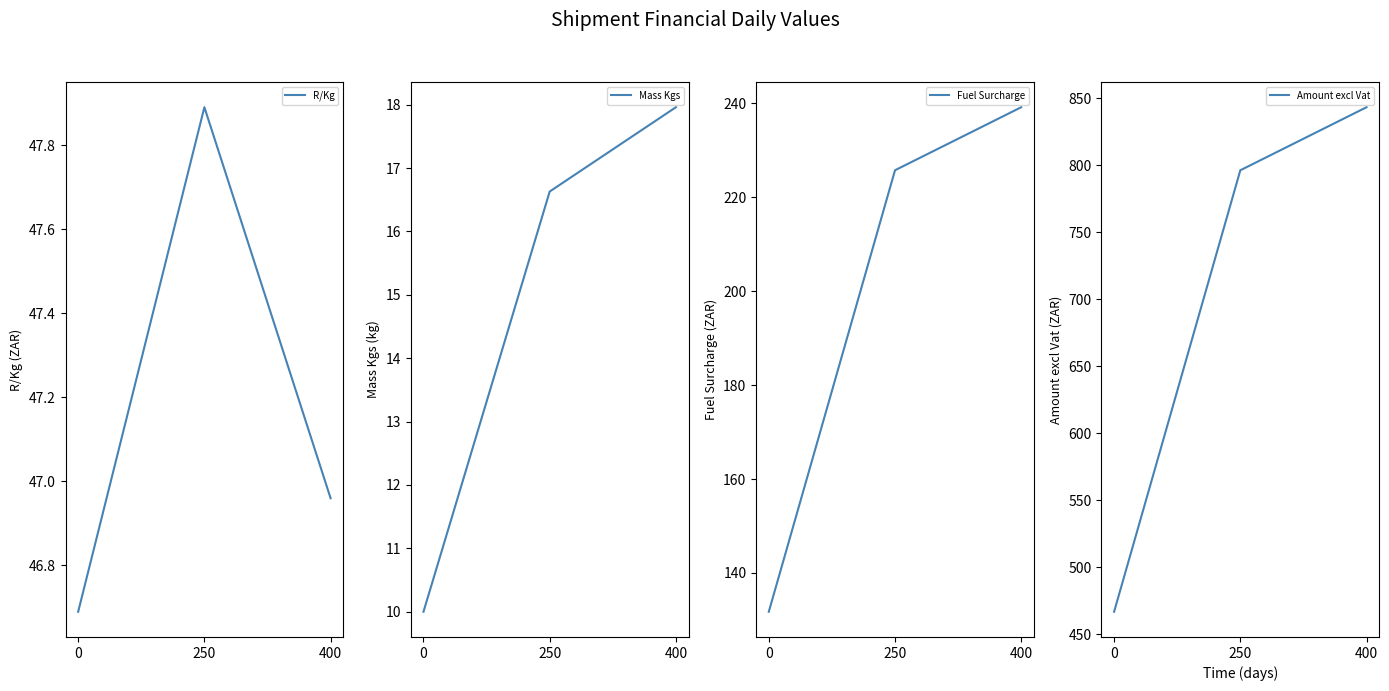

True or false: Amount excl Vat has a value of 796.3 at 250.

True